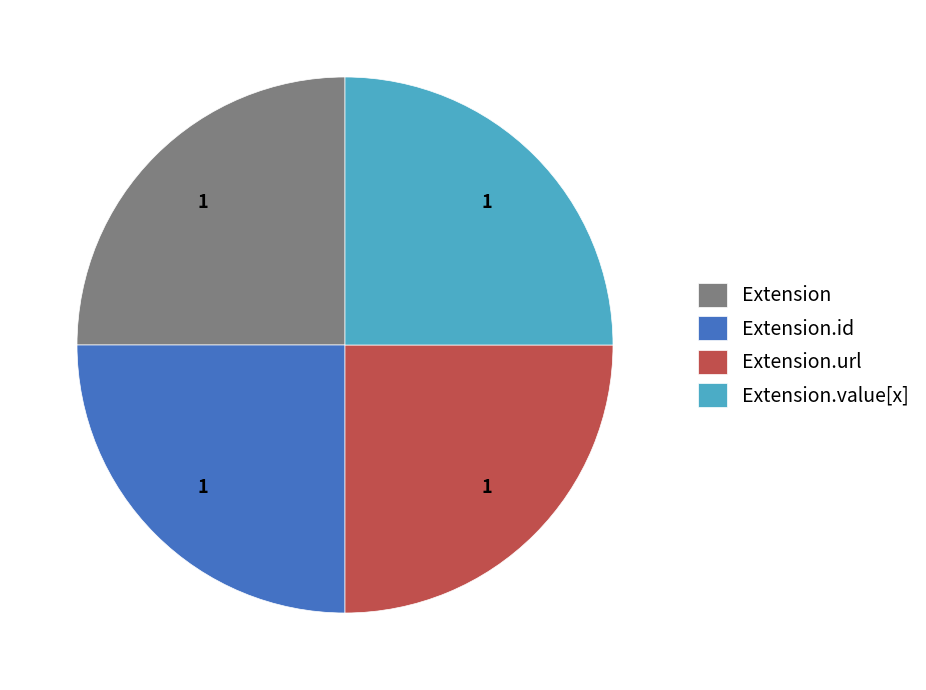

Is it true that Extension.url is 37% of the pie?

False